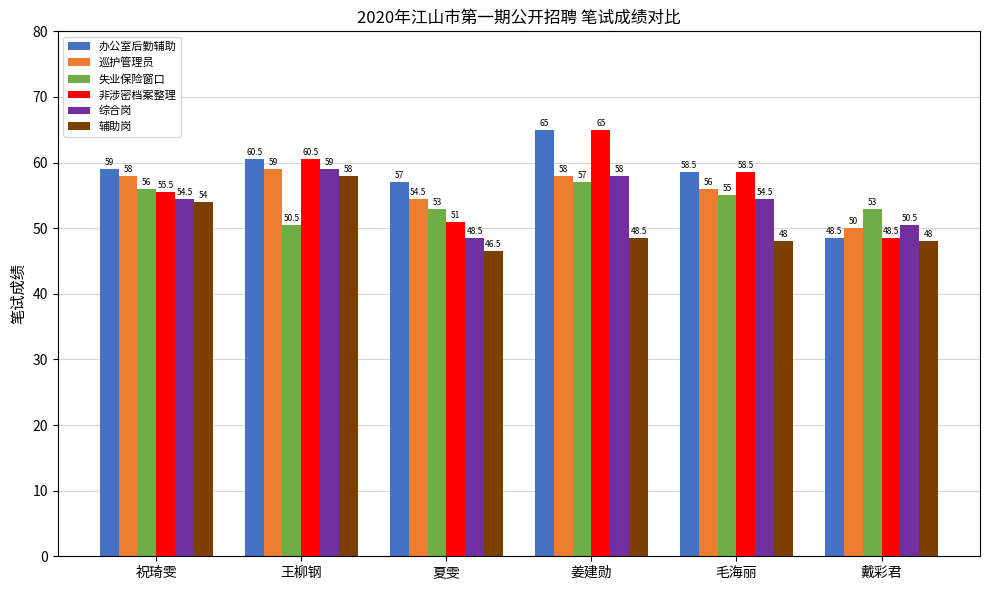

Is the value of 辅助岗 at 祝琦雯 greater than the value of 综合岗 at 姜建勋?

No